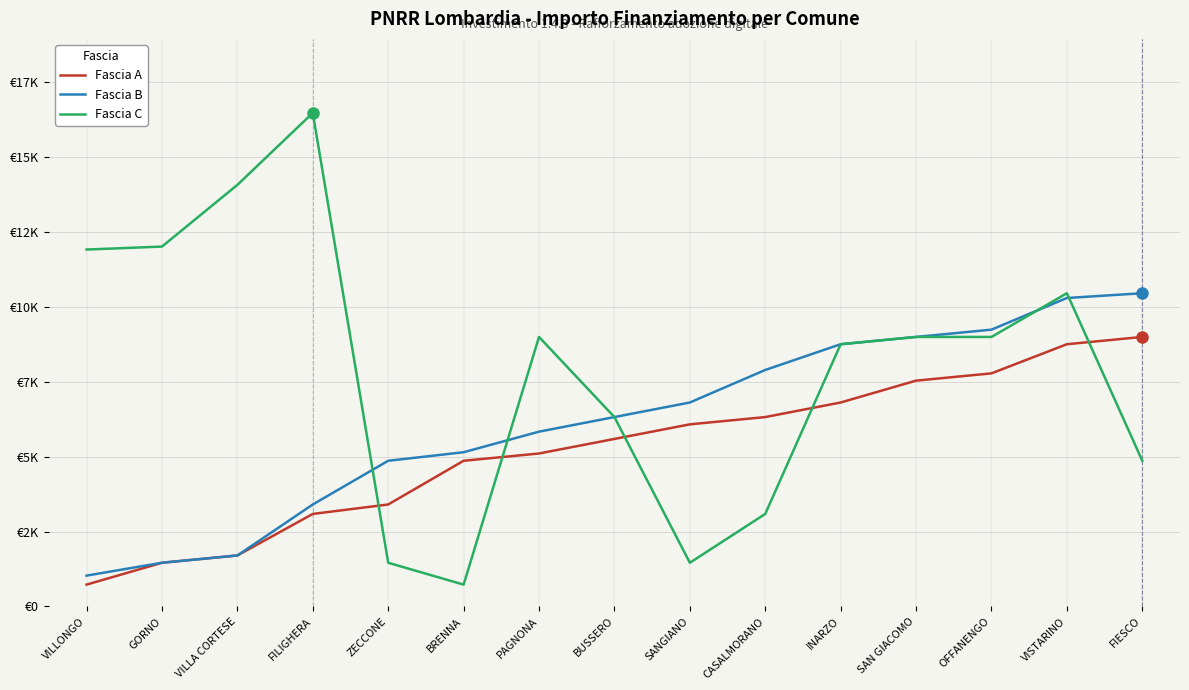

Is the value of Fascia A at BUSSERO greater than the value of Fascia C at INARZO?

No